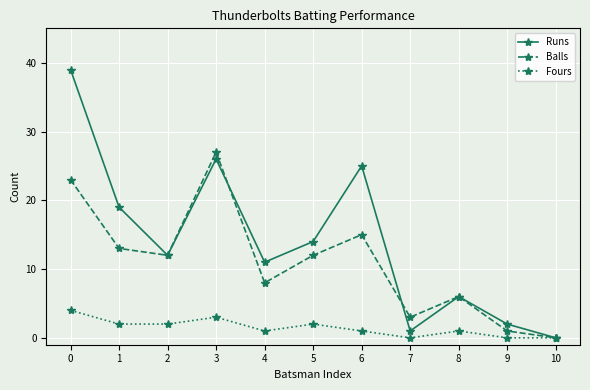

True or false: Runs has a value of 39 at 0.

True